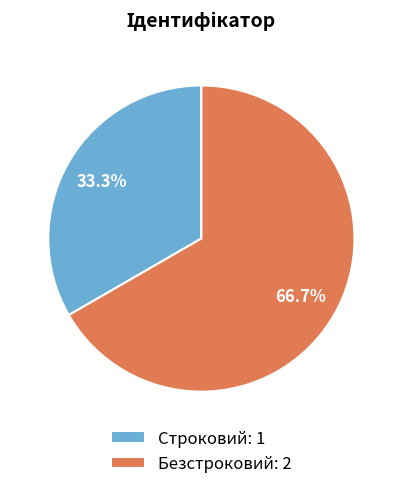

True or false: Строковий accounts for 33% of the total.

True